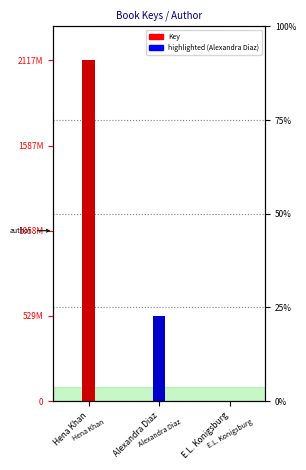

What is the maximum value shown in the chart?

2117282437